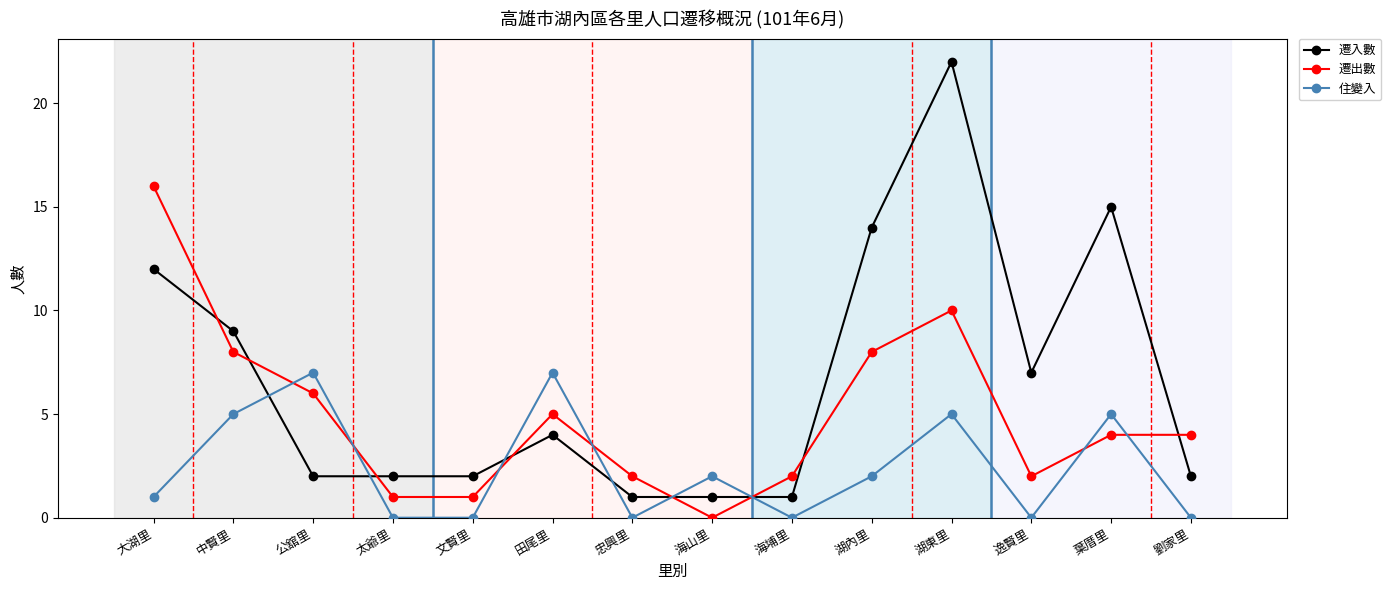

Reading right to left, transcribe all the data shown in this chart.

遷入數: 2	15	7	22	14	1	1	1	4	2	2	2	9	12
遷出數: 4	4	2	10	8	2	0	2	5	1	1	6	8	16
住變入: 0	5	0	5	2	0	2	0	7	0	0	7	5	1